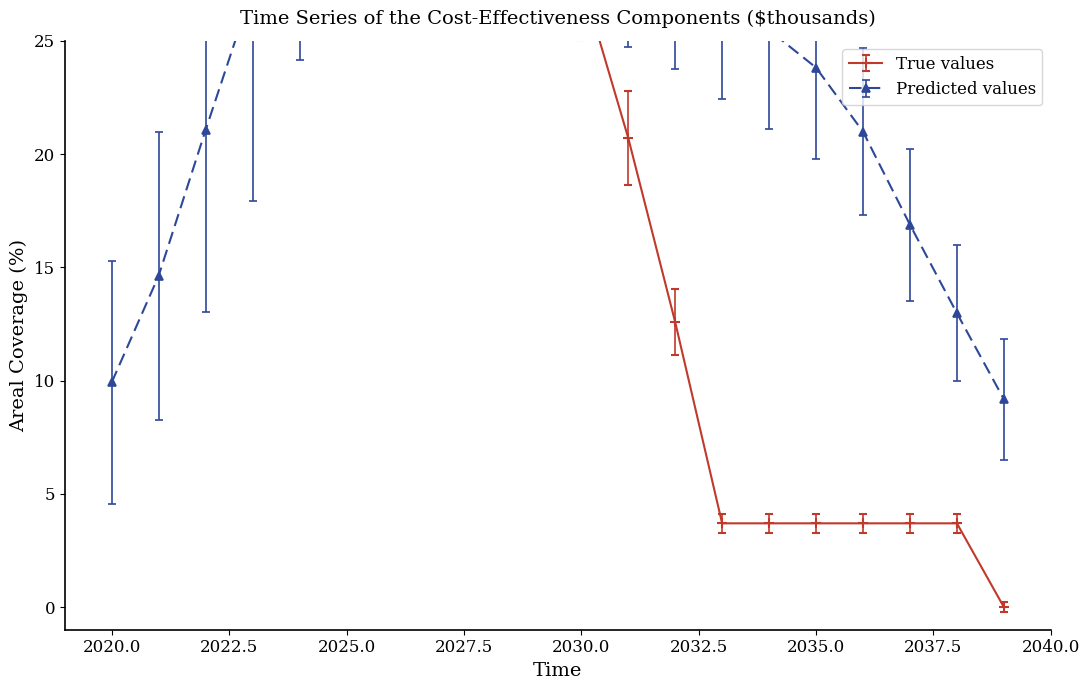

What is the difference between the maximum and minimum values in the Predicted values series?

63.7